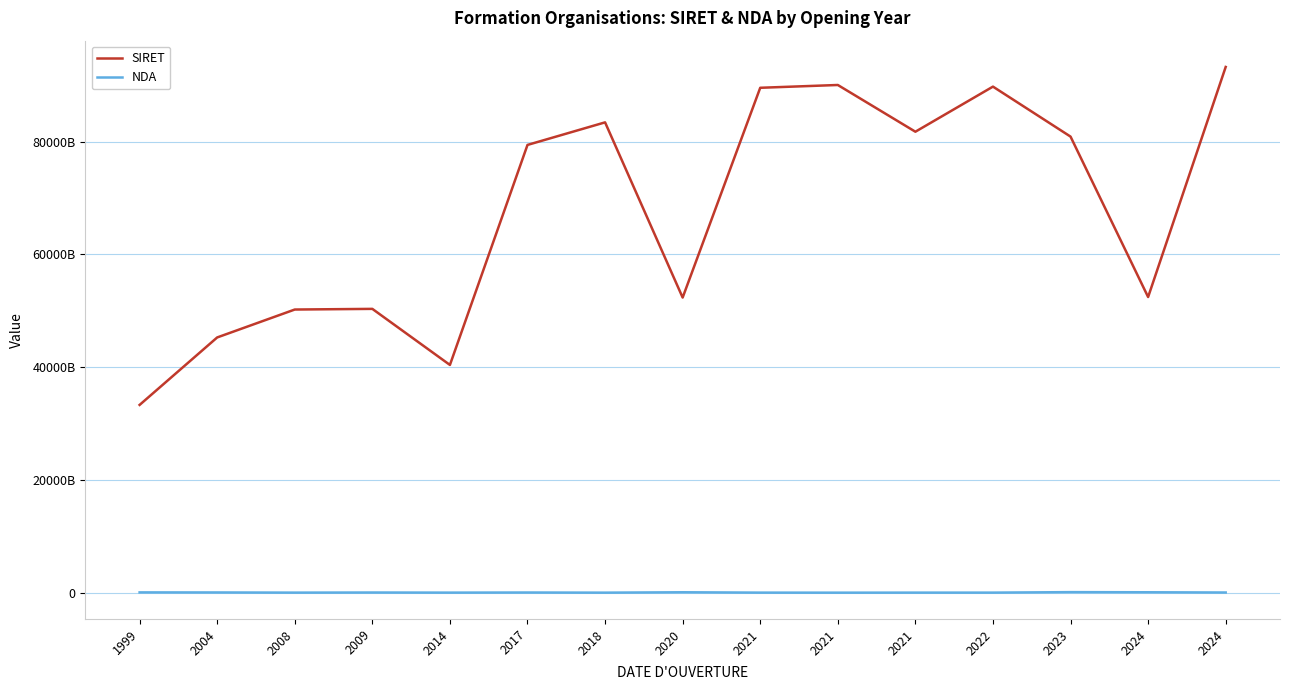

True or false: NDA and SIRET intersect in this chart.

False